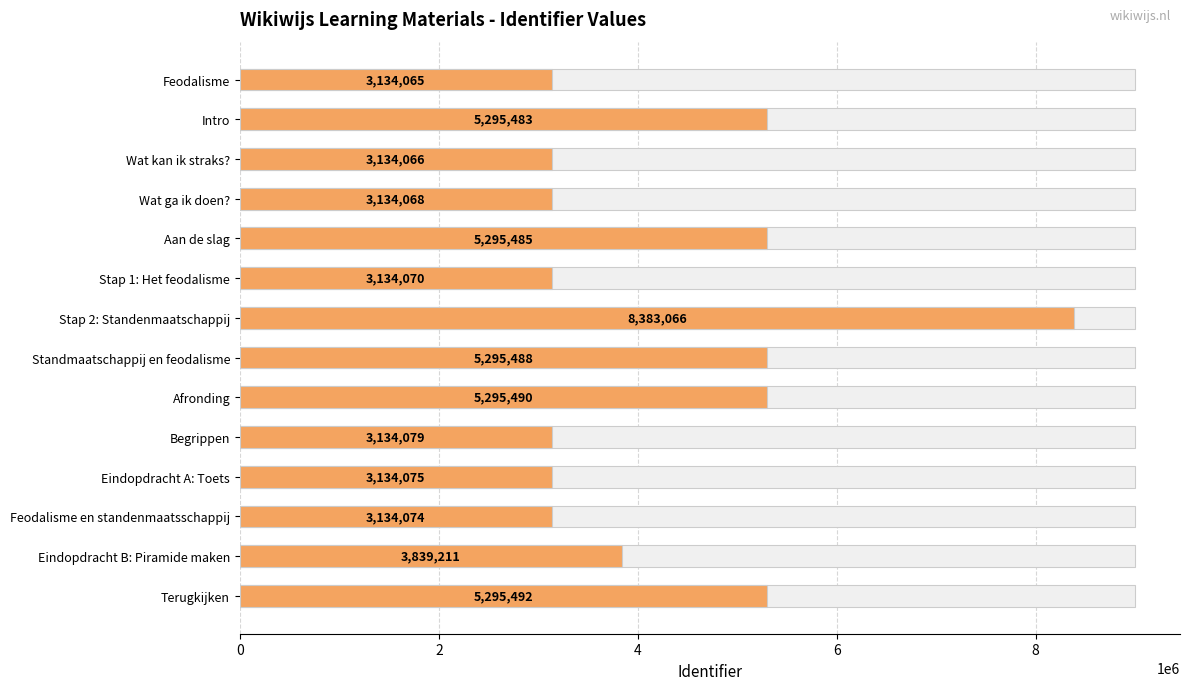

What is the sum of the values at Afronding and Intro?

10590973